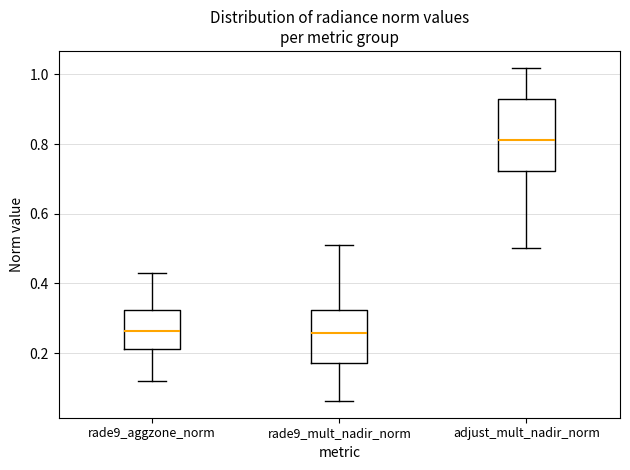

Which box is the tallest, from its lower edge to its upper edge?

adjust_mult_nadir_norm